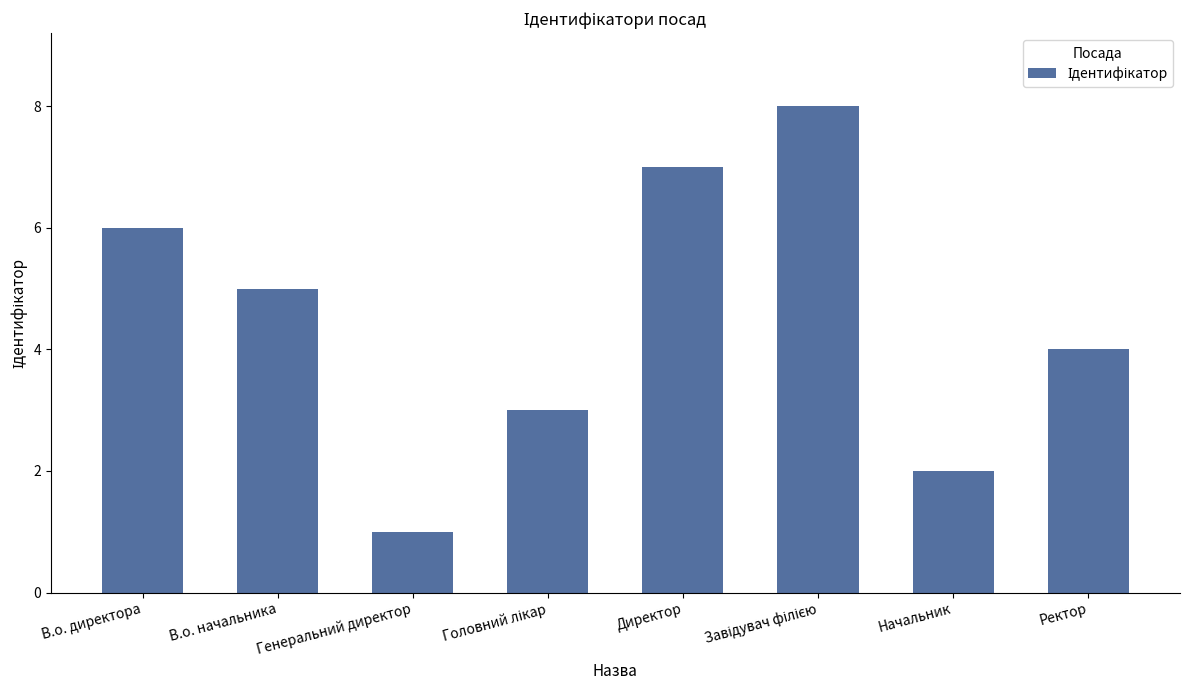

Reading left to right, what are all the values shown in this chart?

6	5	1	3	7	8	2	4